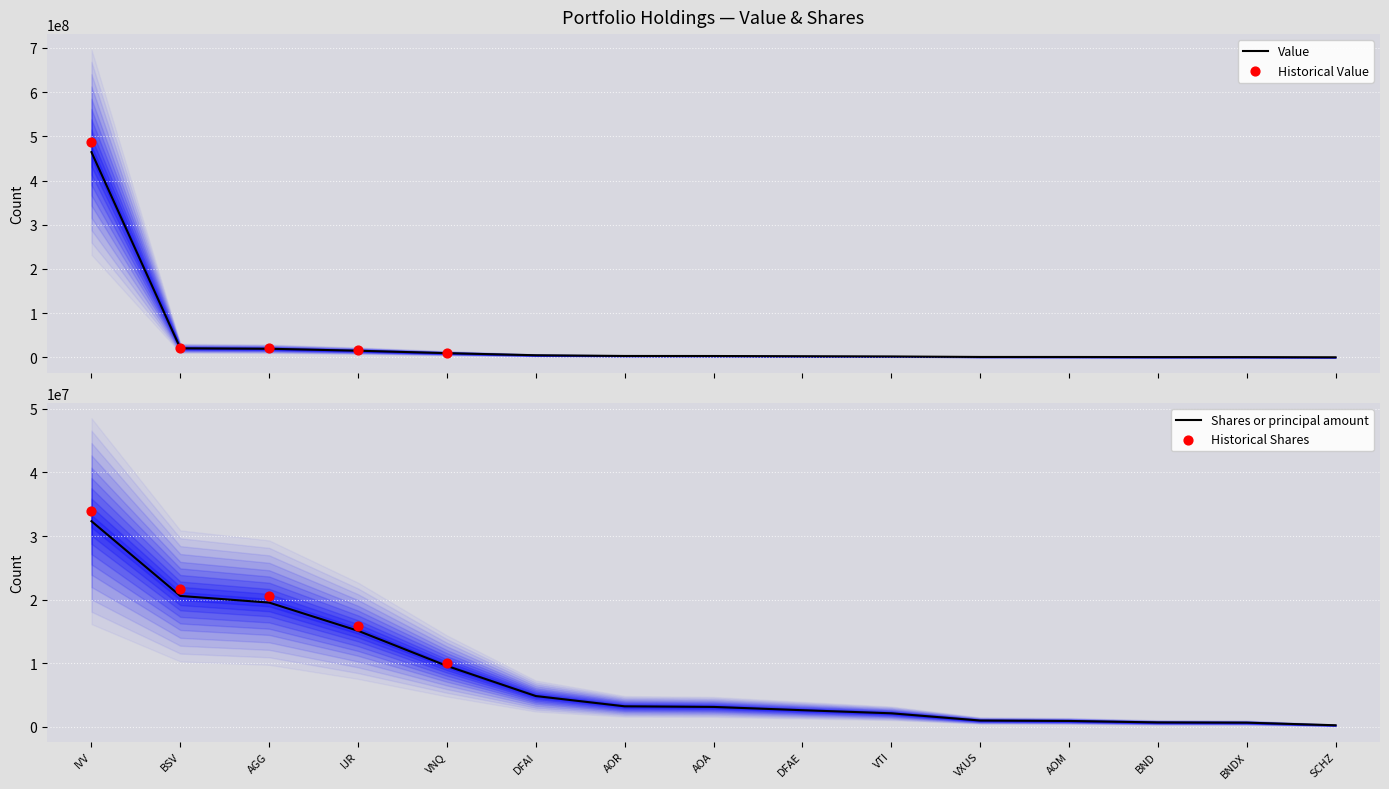

Which series has the largest total across all categories?

Value